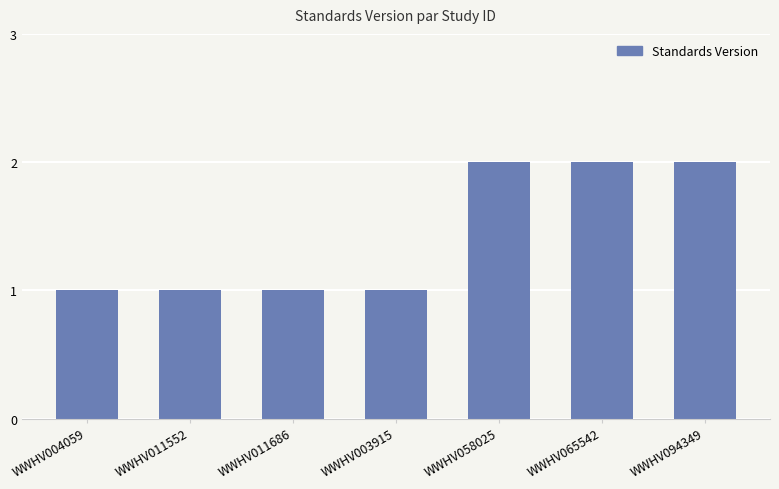

Reading right to left, list all the values displayed in this chart.

2	2	2	1	1	1	1